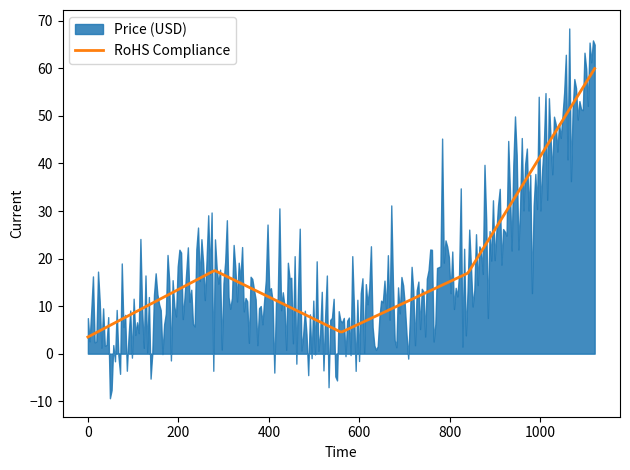

What is the minimum value for RoHS Compliance?

3.5